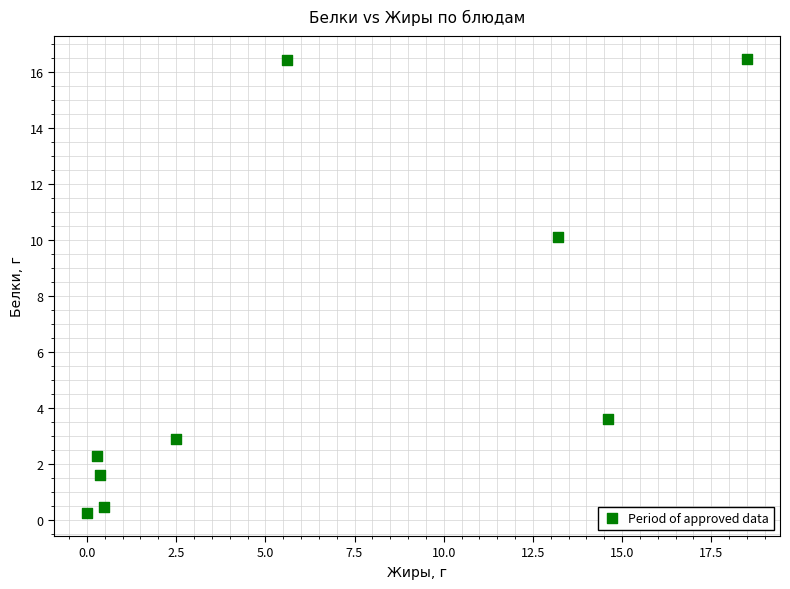

What Y value in the scatter plot is closest to 8?

10.1